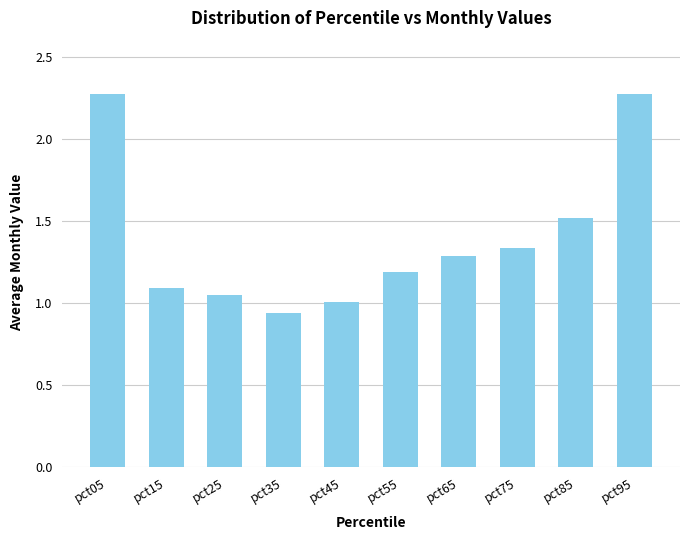

What is the value of the 9th bar from the left?

1.5